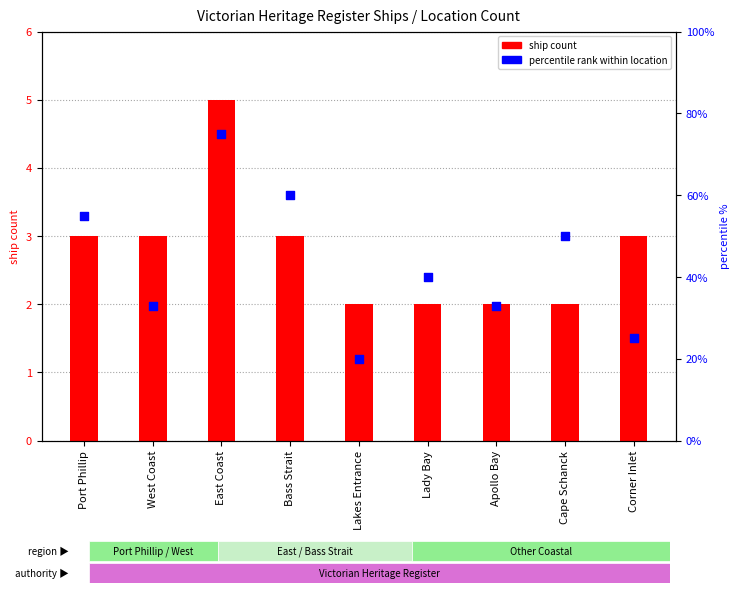

Which series contains the highest Y value?

percentile rank within location